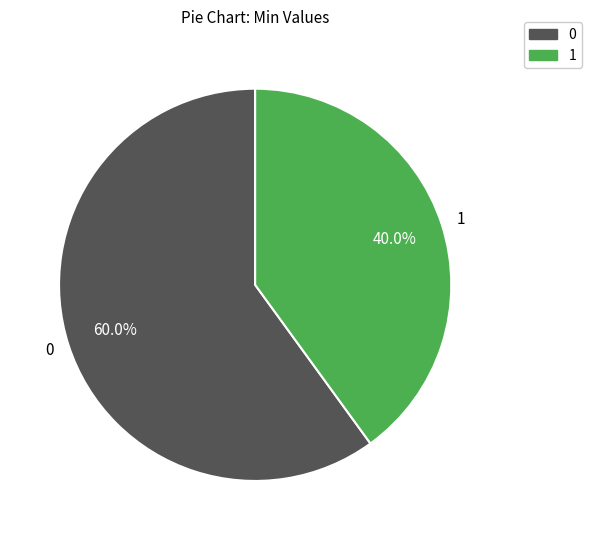

What percentage do 1 and 0 together represent?

100.0%